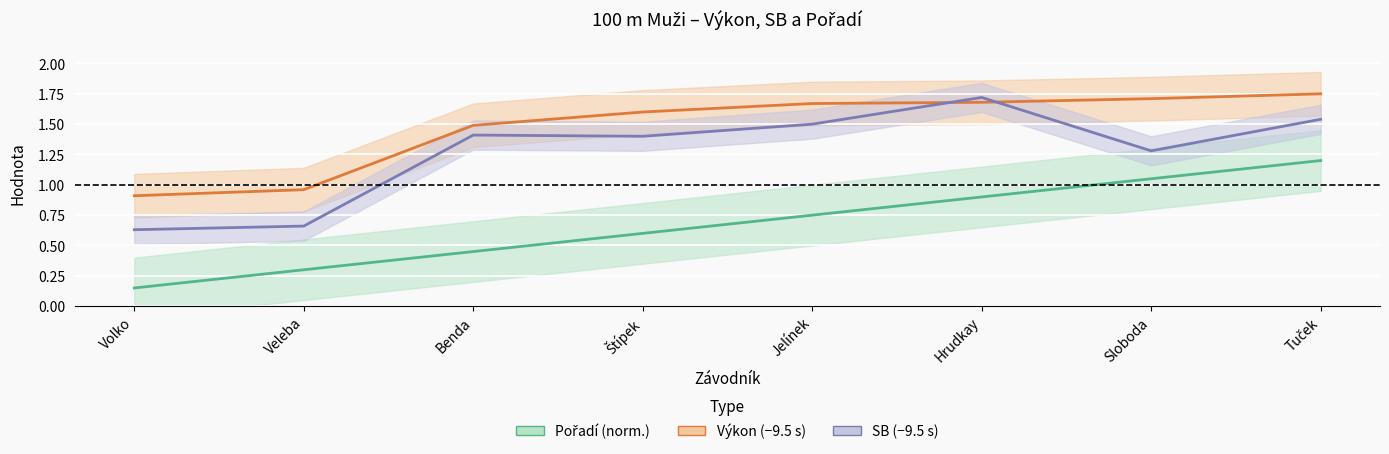

List the series in order of their overall mean, highest first.

Výkon (−9.5 s), SB (−9.5 s), Pořadí (norm.)